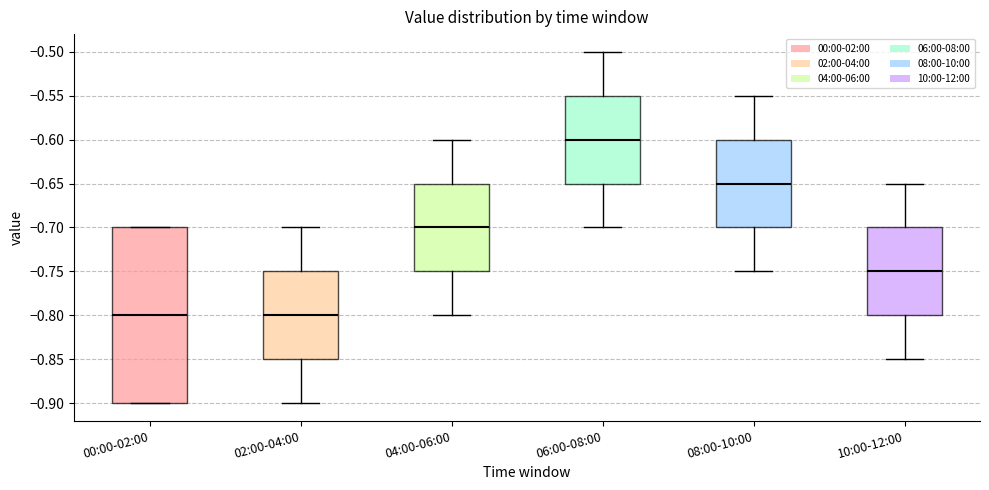

Reading left to right, read every box against the y-axis: the position of its median line, the range the box covers, and the ends of its whiskers. The values are not printed on the chart, so give them approximately, as read against the axis.

00:00-02:00: median -0.80, box -0.90 to -0.70, whiskers -0.90 to -0.70
02:00-04:00: median -0.80, box -0.85 to -0.75, whiskers -0.90 to -0.70
04:00-06:00: median -0.70, box -0.75 to -0.65, whiskers -0.80 to -0.60
06:00-08:00: median -0.60, box -0.65 to -0.55, whiskers -0.70 to -0.50
08:00-10:00: median -0.65, box -0.70 to -0.60, whiskers -0.75 to -0.55
10:00-12:00: median -0.75, box -0.80 to -0.70, whiskers -0.85 to -0.65